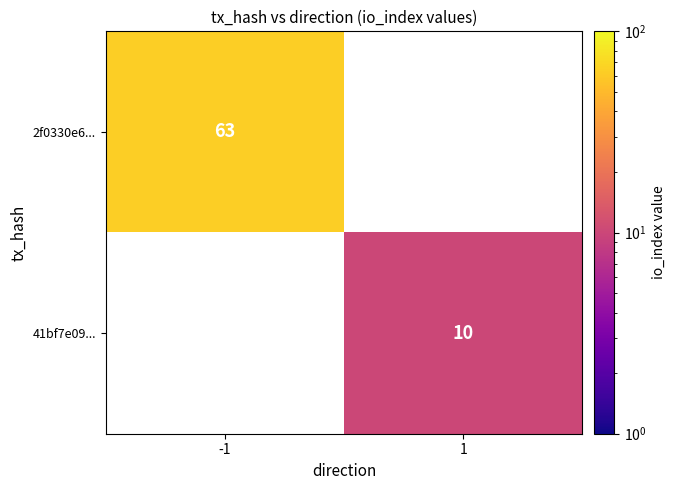

Which label corresponds to the largest value in the chart?

-1